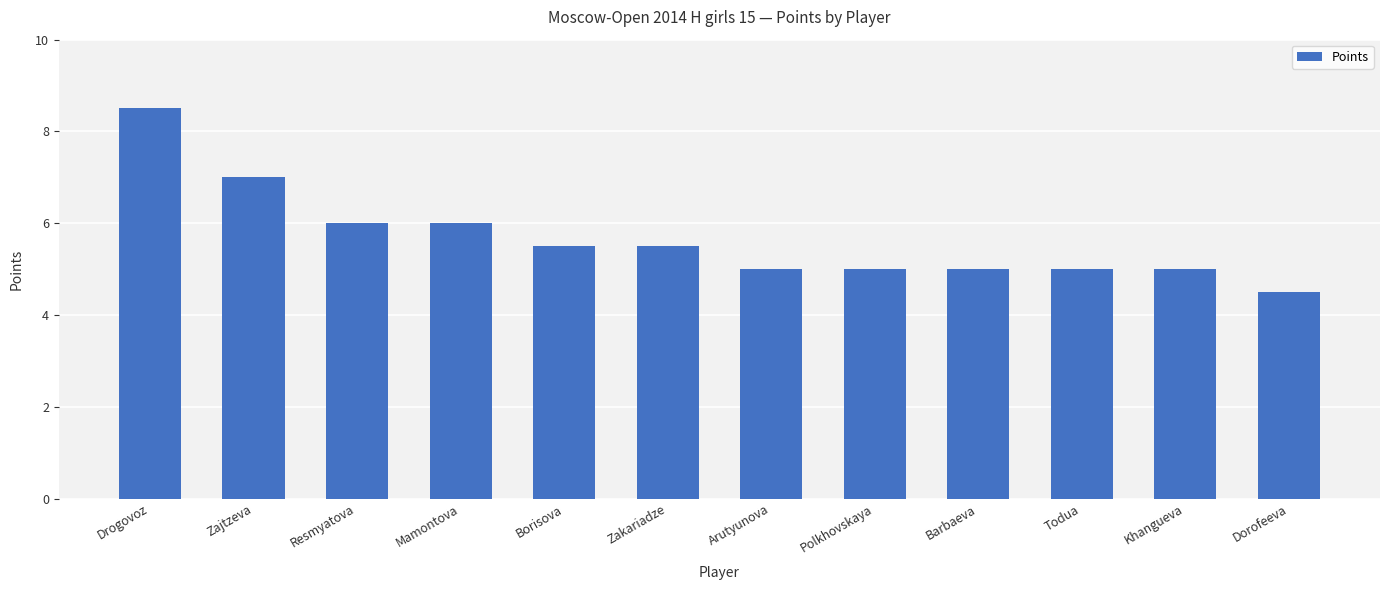

At which label does the data first exceed 5?

Drogovoz